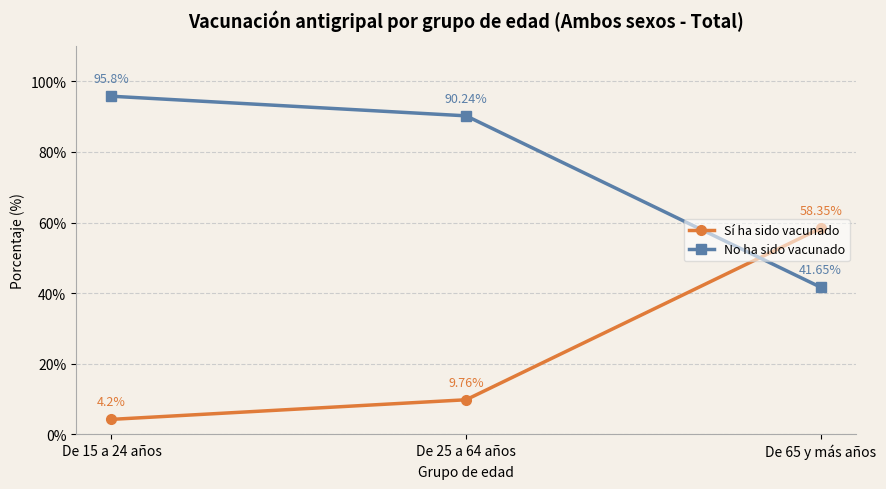

Where does the No ha sido vacunado series first go above 90?

De 15 a 24 años